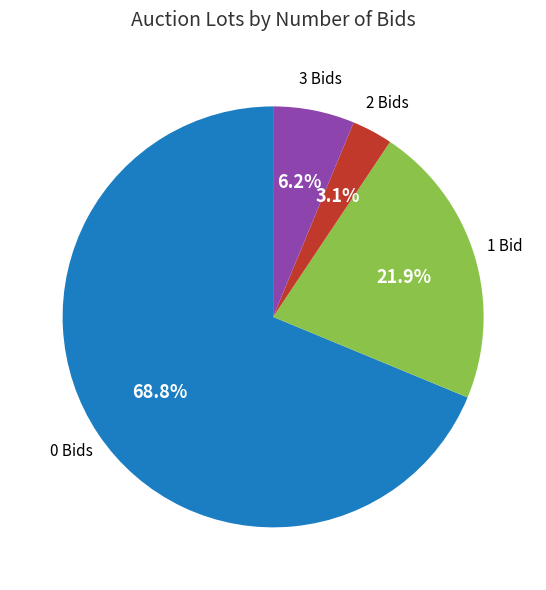

Which category has the smallest portion of the pie?

2 Bids